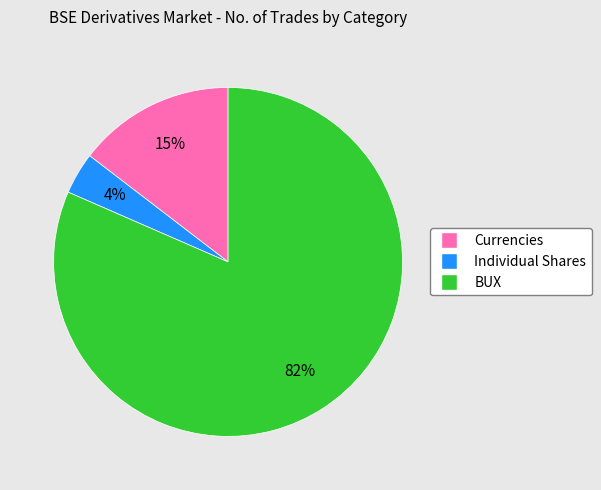

To the nearest percent, what portion does Currencies represent?

15%